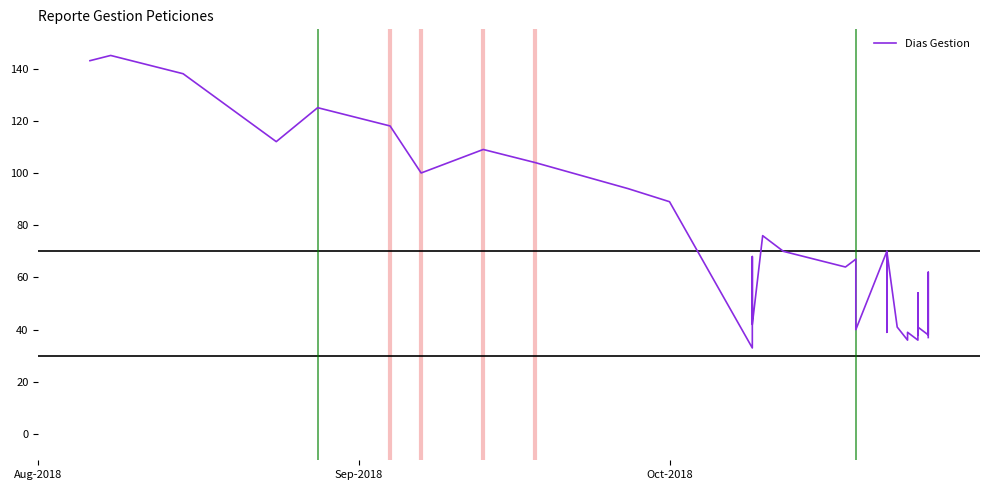

What is the difference between the maximum and minimum values?

112